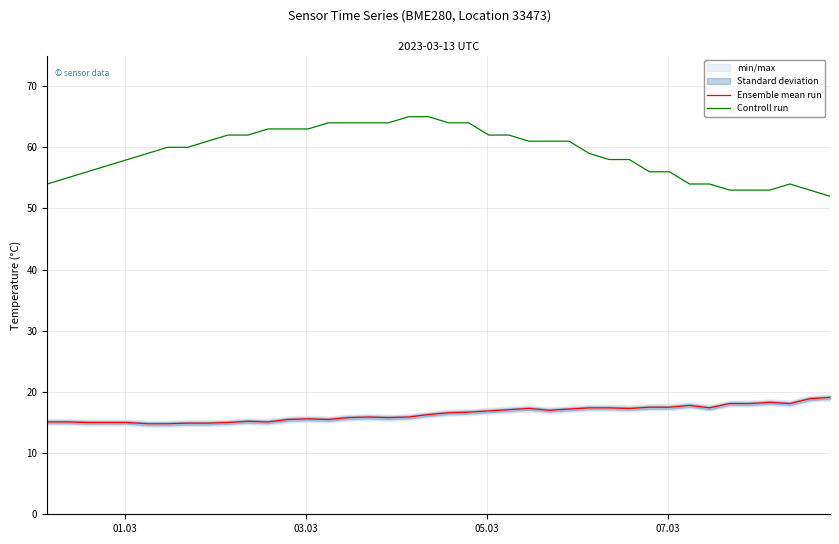

True or false: Ensemble mean run and Controll run intersect in this chart.

False